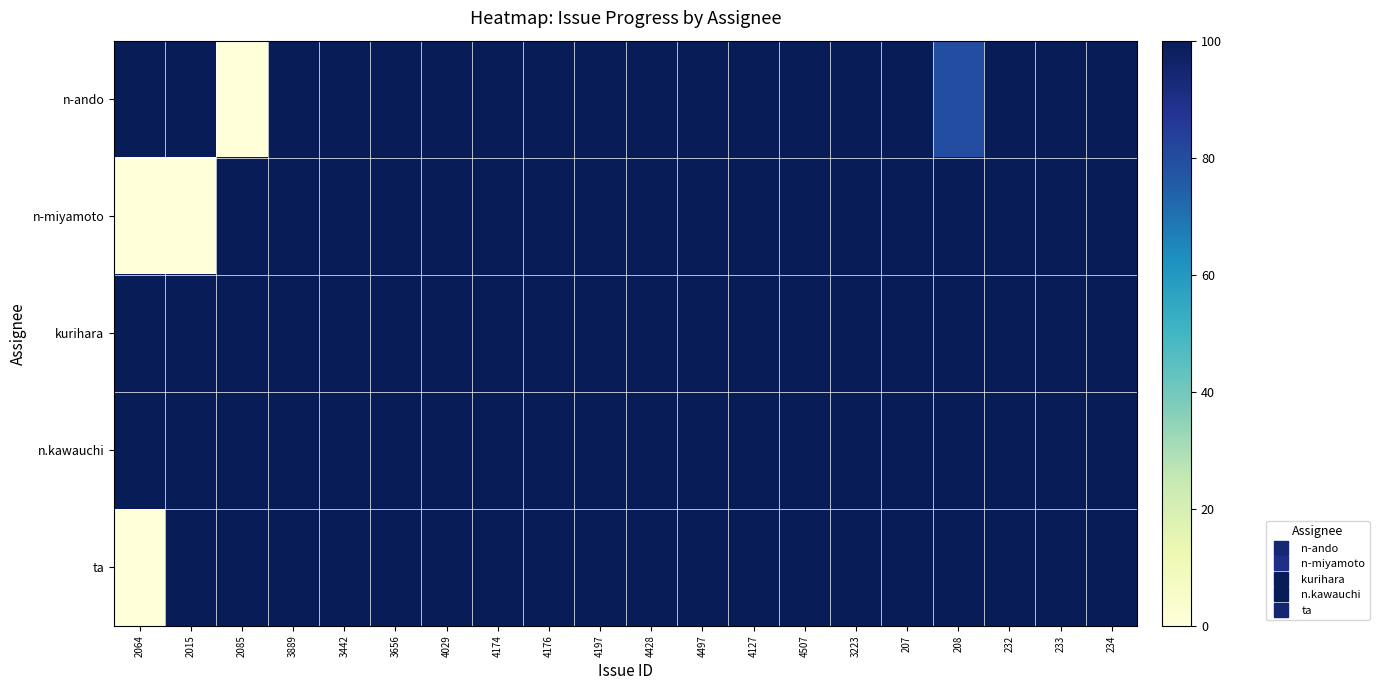

What is the total value across all series at 4197?

500